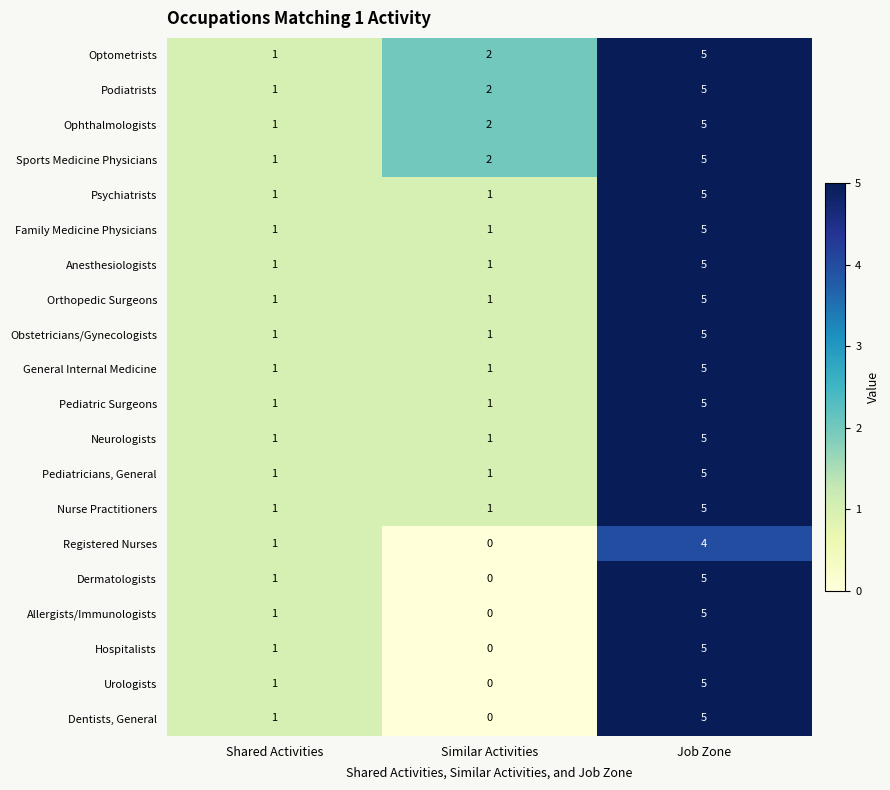

The Family Medicine Physicians series shows 2 at Similar Activities. True or false?

False